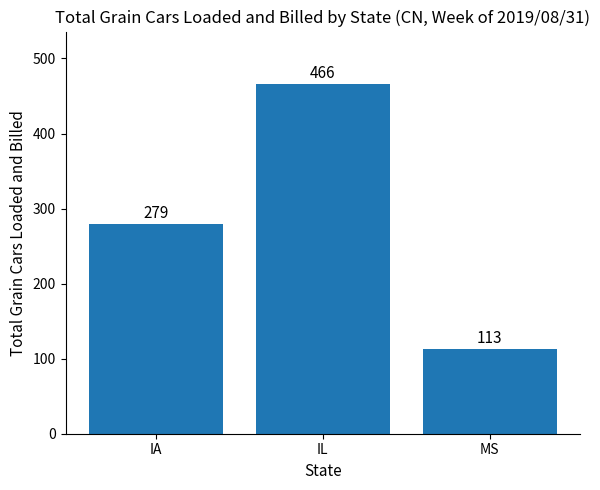

Rank the categories by value from lowest to highest.

MS, IA, IL